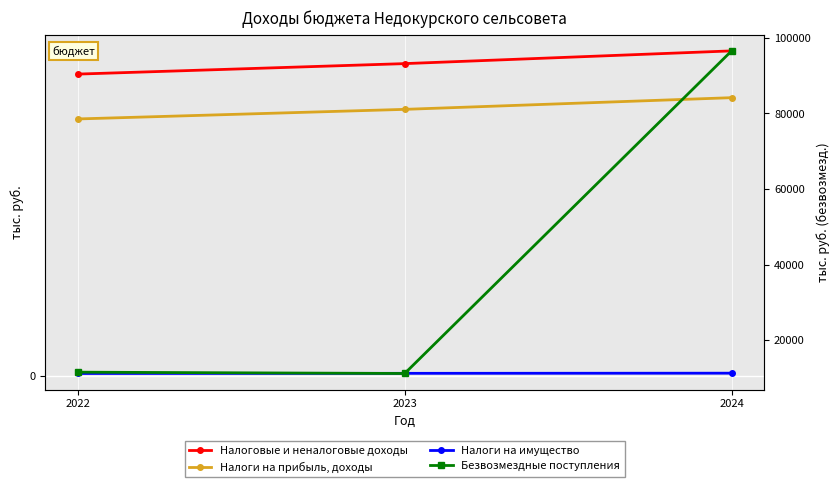

Read the Безвозмездные поступления value at 2022.

11541.5